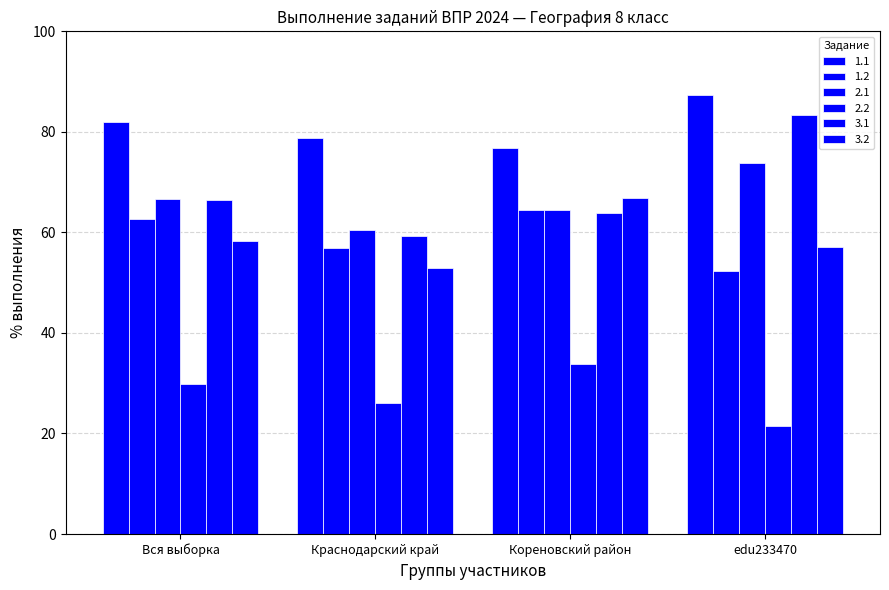

How many series are shown in this chart?

6